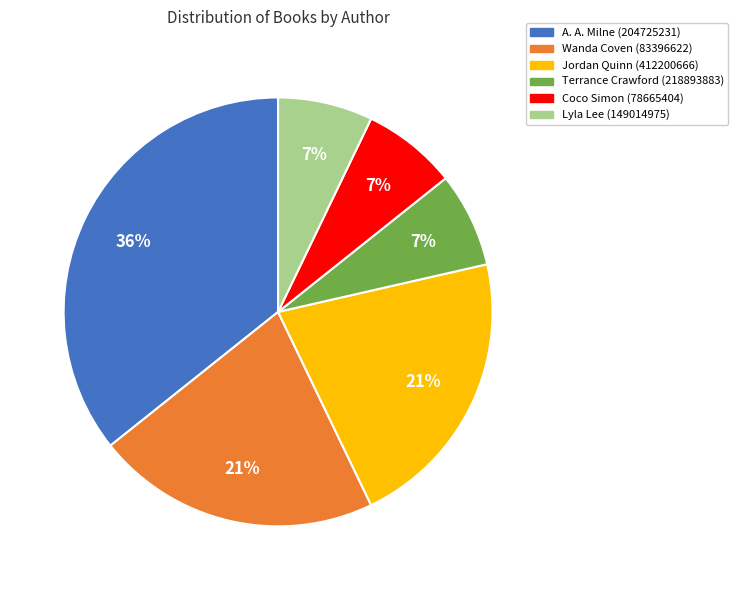

Which slice is the largest?

A. A. Milne (204725231)